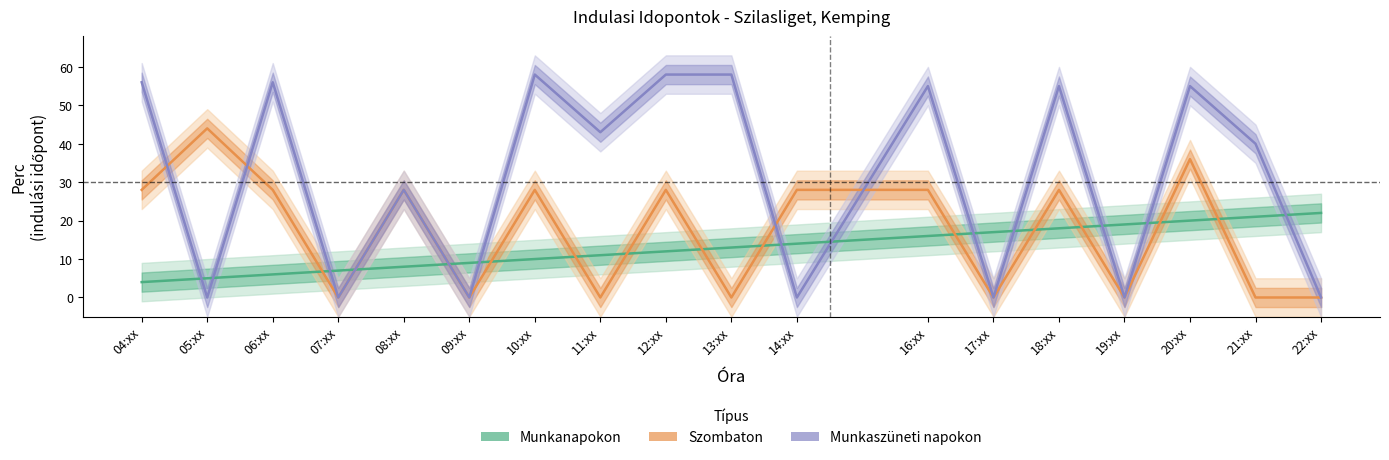

At which label is Munkaszuneti napokon closest to 29?

08:xx